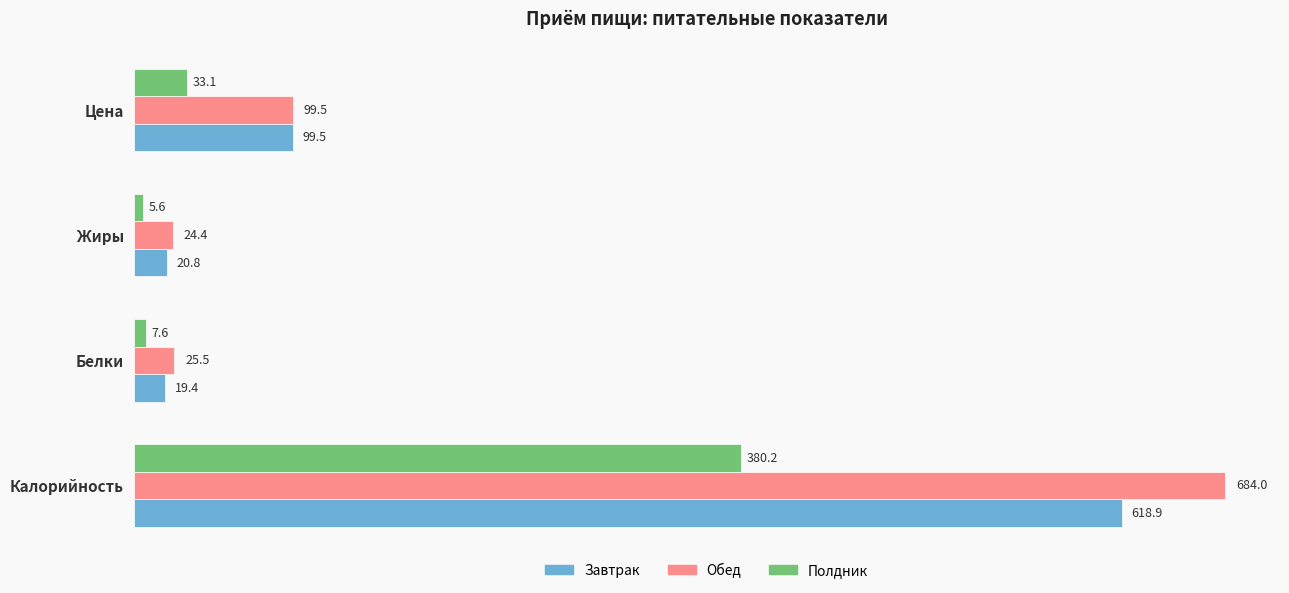

Which series has the largest total across all categories?

Обед